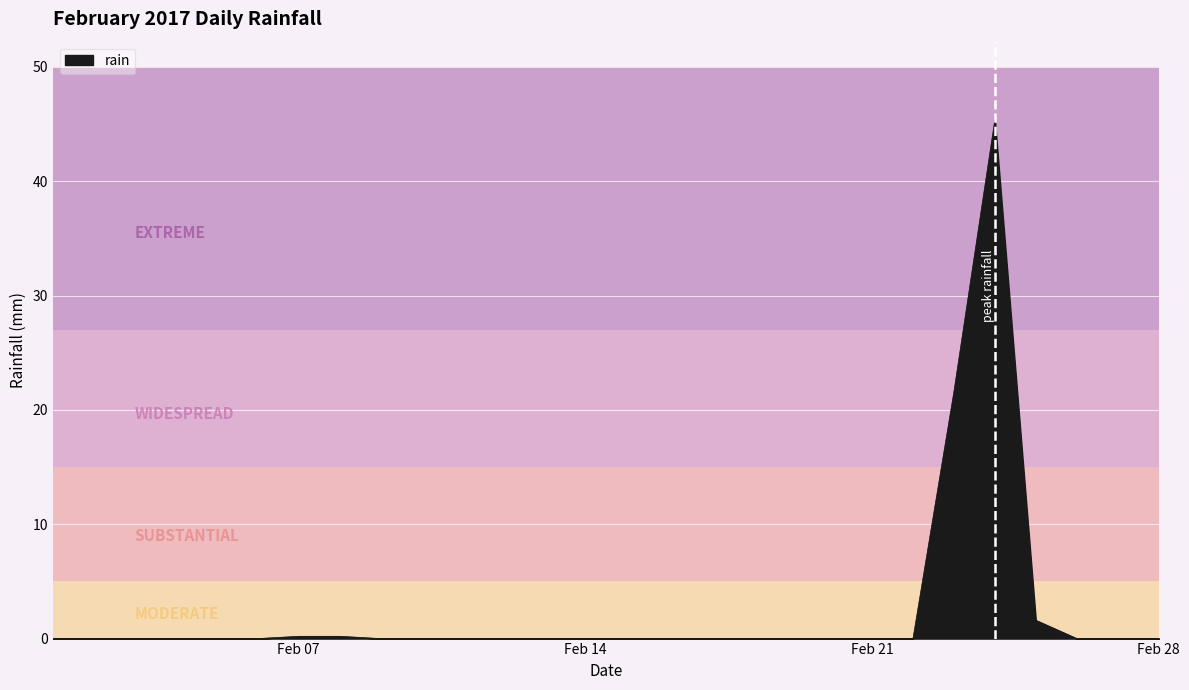

What is the difference between the maximum and minimum values?

45.4